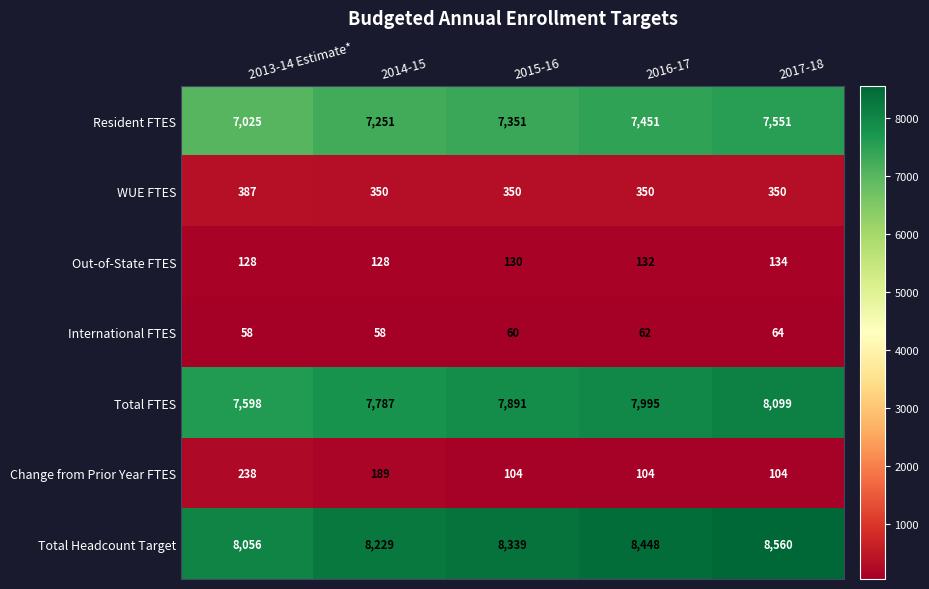

How many Out-of-State FTES values are between 128 and 132?

4